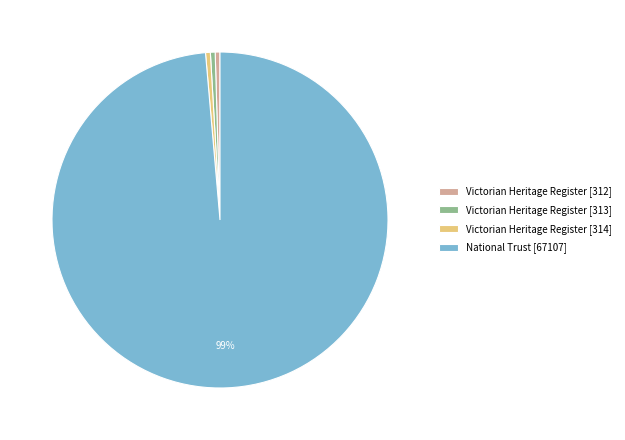

To the nearest percent, what is the average slice percentage?

25%